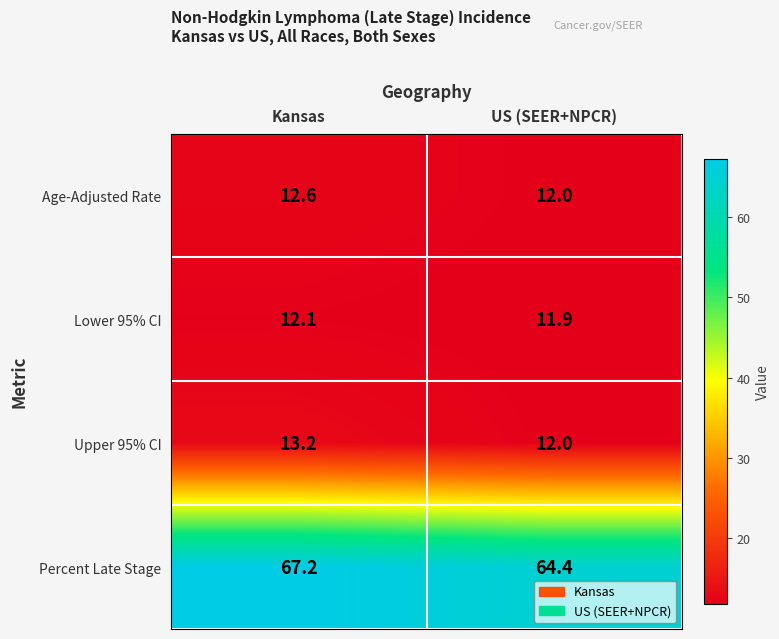

Which label corresponds to the smallest value in the chart?

US (SEER+NPCR)